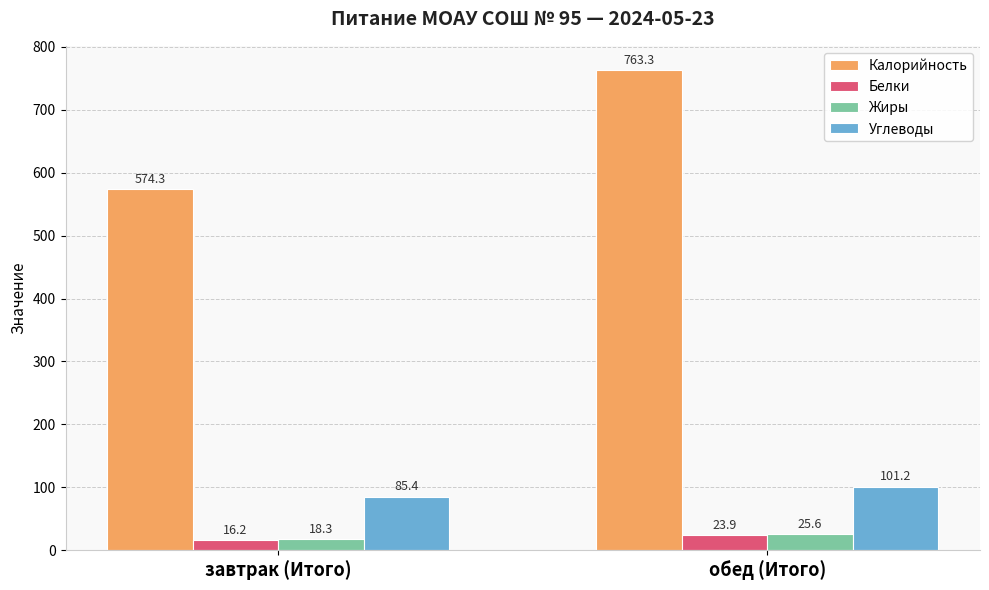

Is the value of Жиры at завтрак (Итого) greater than the value of Белки at завтрак (Итого)?

Yes